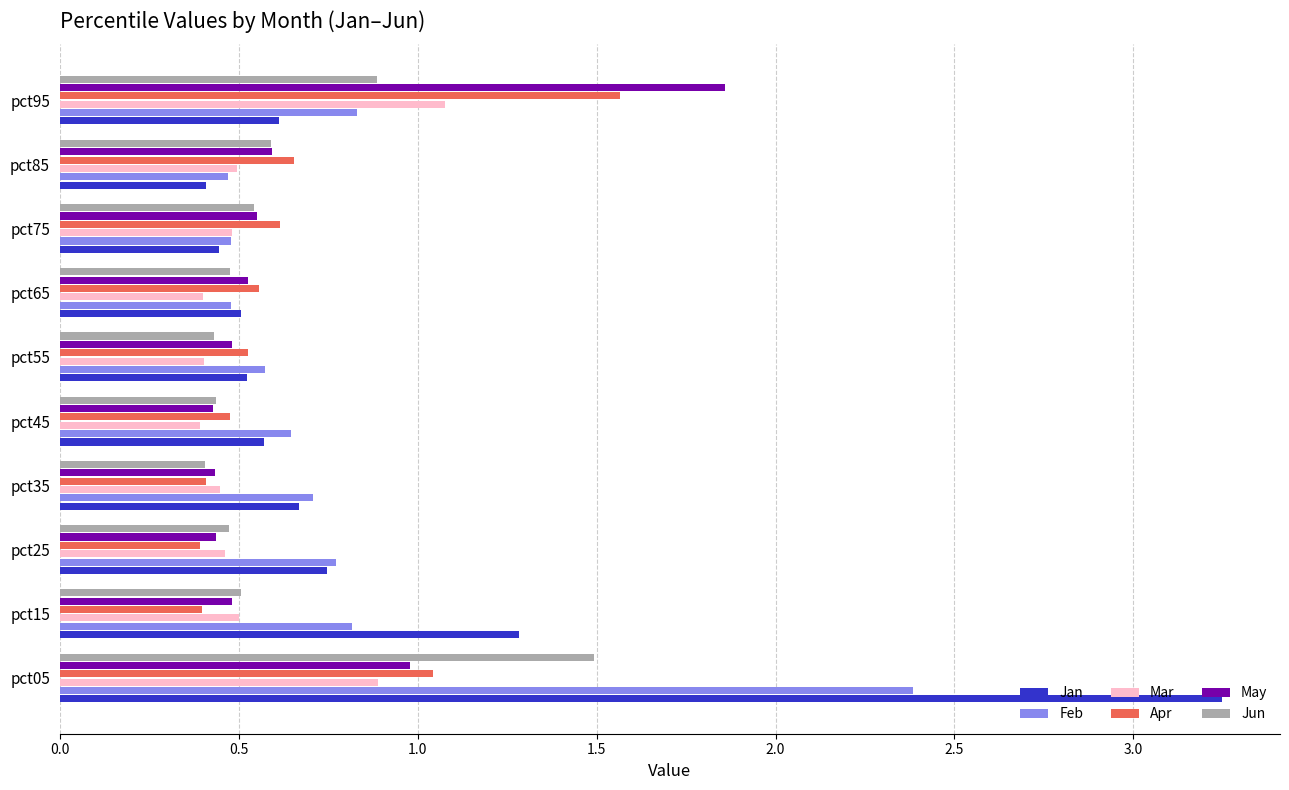

What is the spread (max minus min) of values at pct95?

1.2